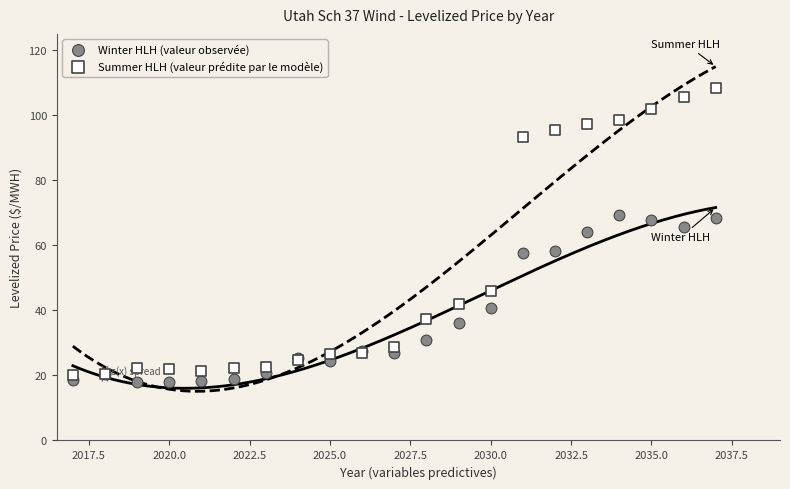

Which series has the widest spread of Y values?

Summer HLH (valeur prédite par le modèle)